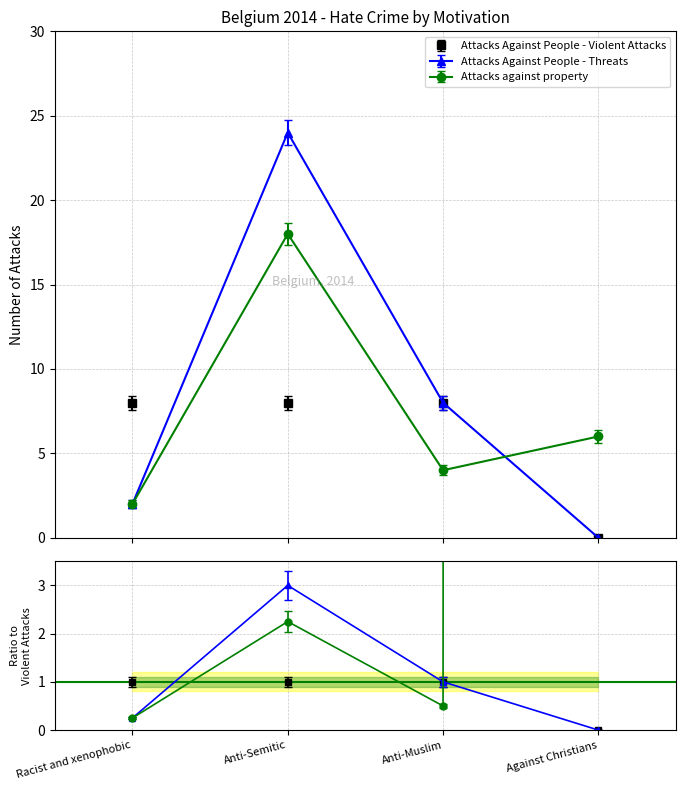

Is the value of Attacks Against People - Threats at Anti-Muslim greater than the value of Attacks against property at Anti-Muslim?

No